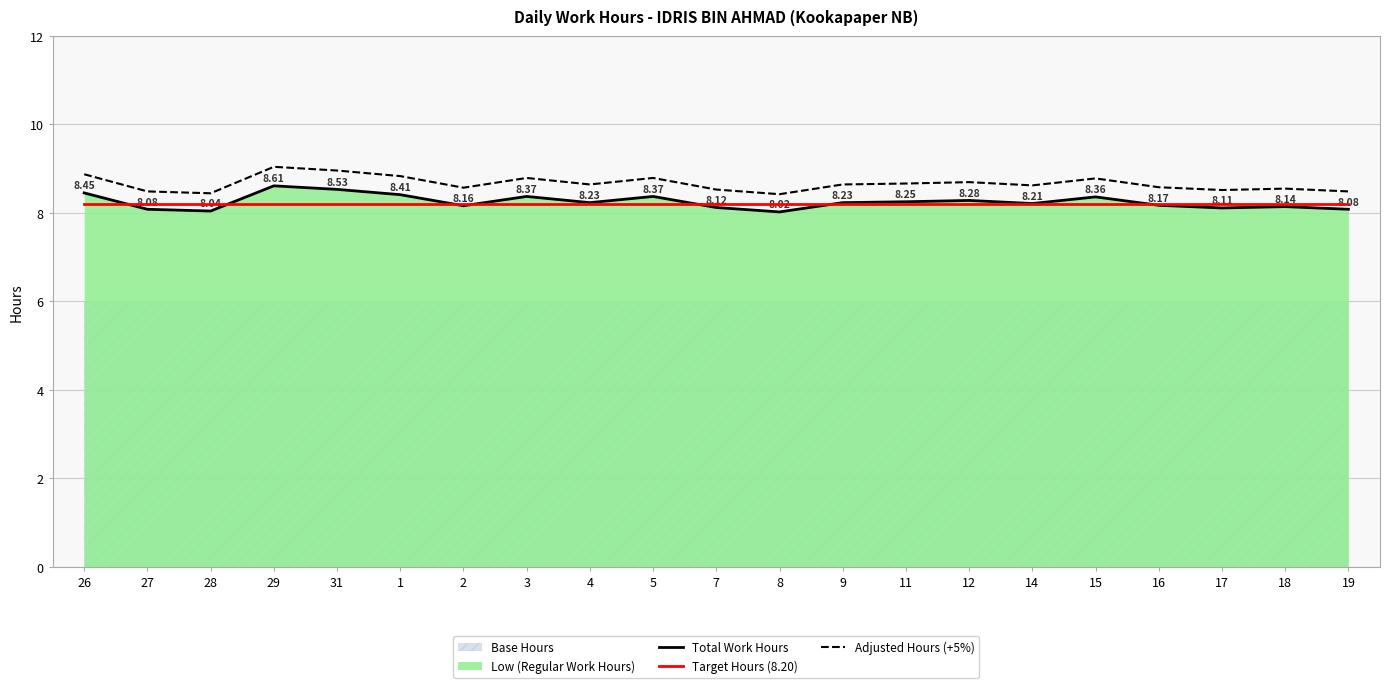

True or false: Total Work Hours and Adjusted Hours (+5%) intersect in this chart.

False